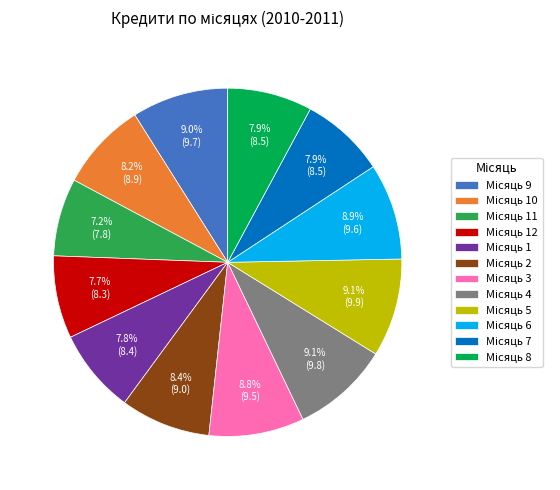

Is there any slice that represents more than half of the pie?

No